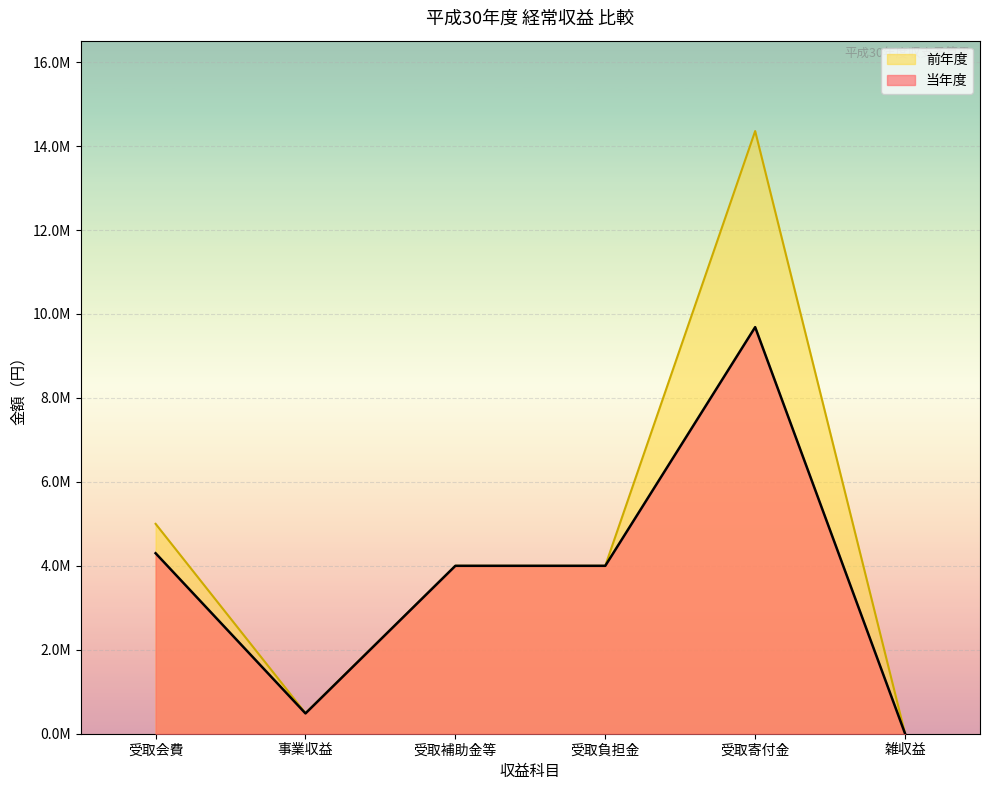

Where is the first local maximum for 前年度?

受取寄付金